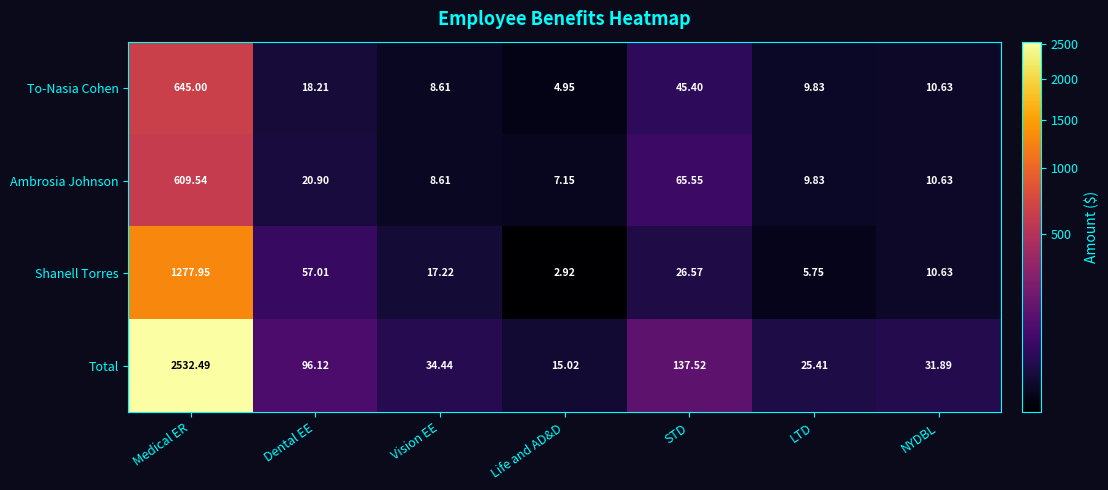

Which series has the largest total across all categories?

Total